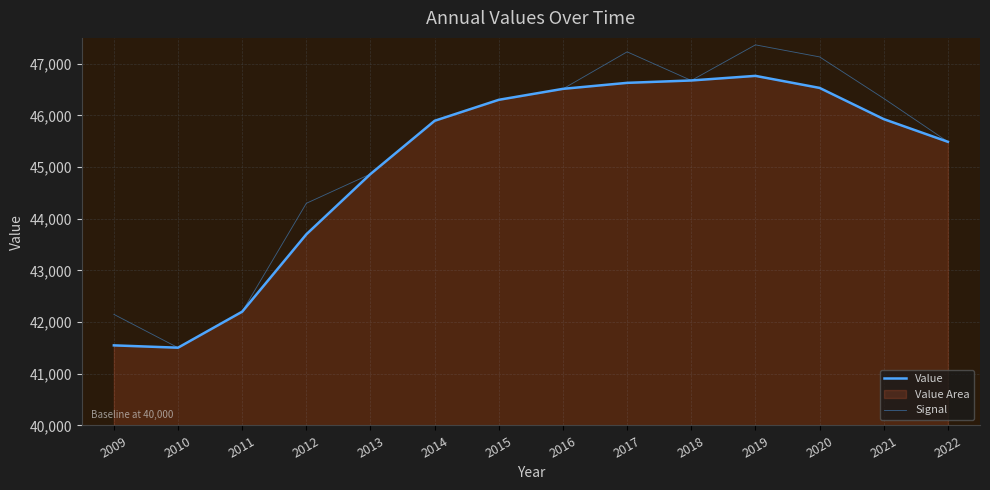

At how many categories does at least one series exceed 44308?

10